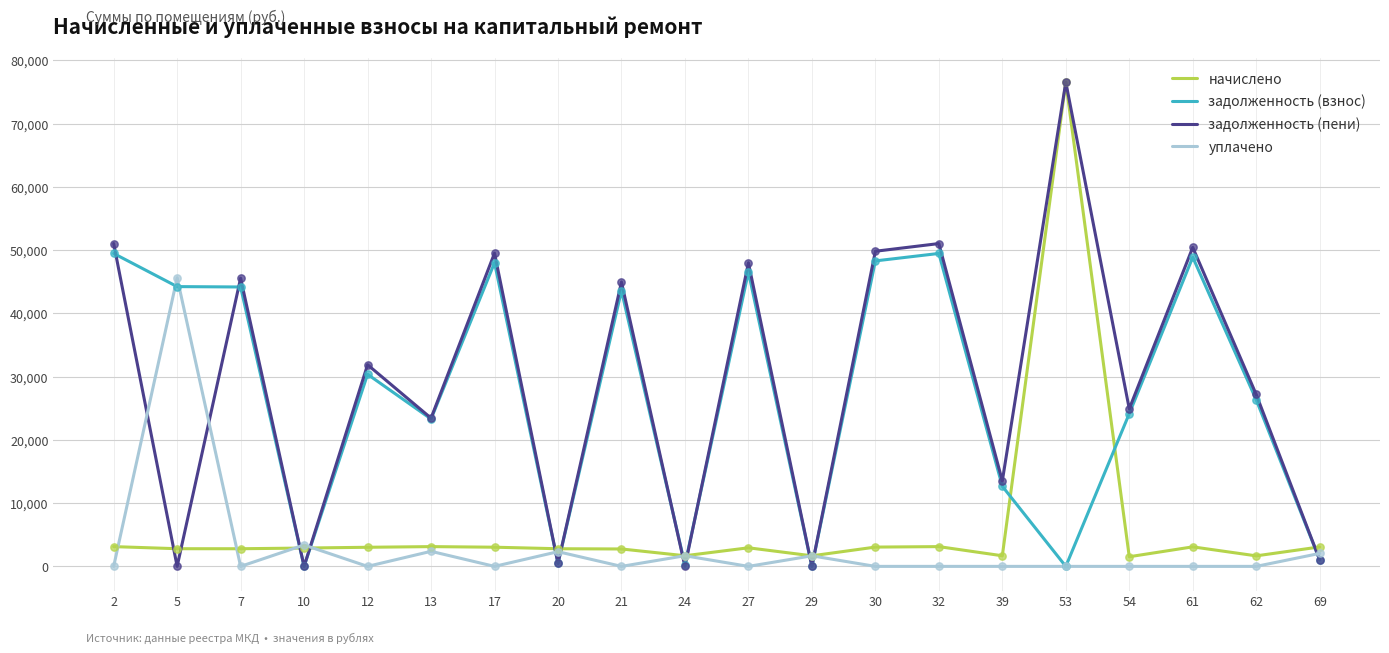

What is the difference between the highest and lowest values at 7?

45567.0